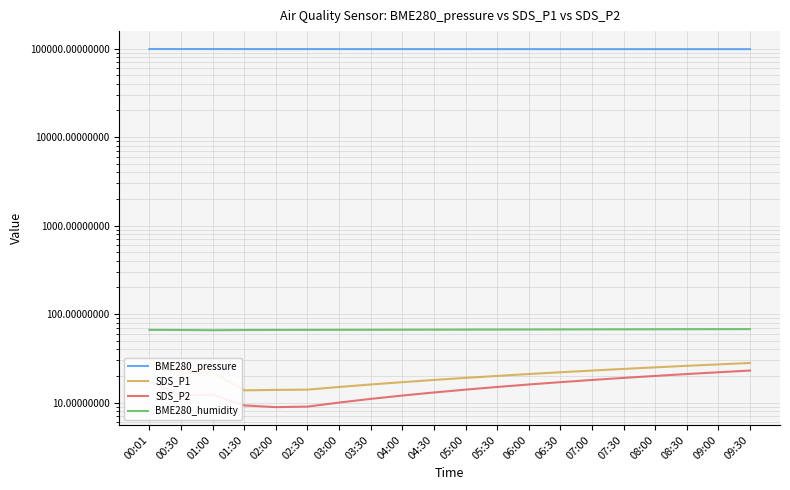

What is the maximum value for BME280_humidity?

67.6